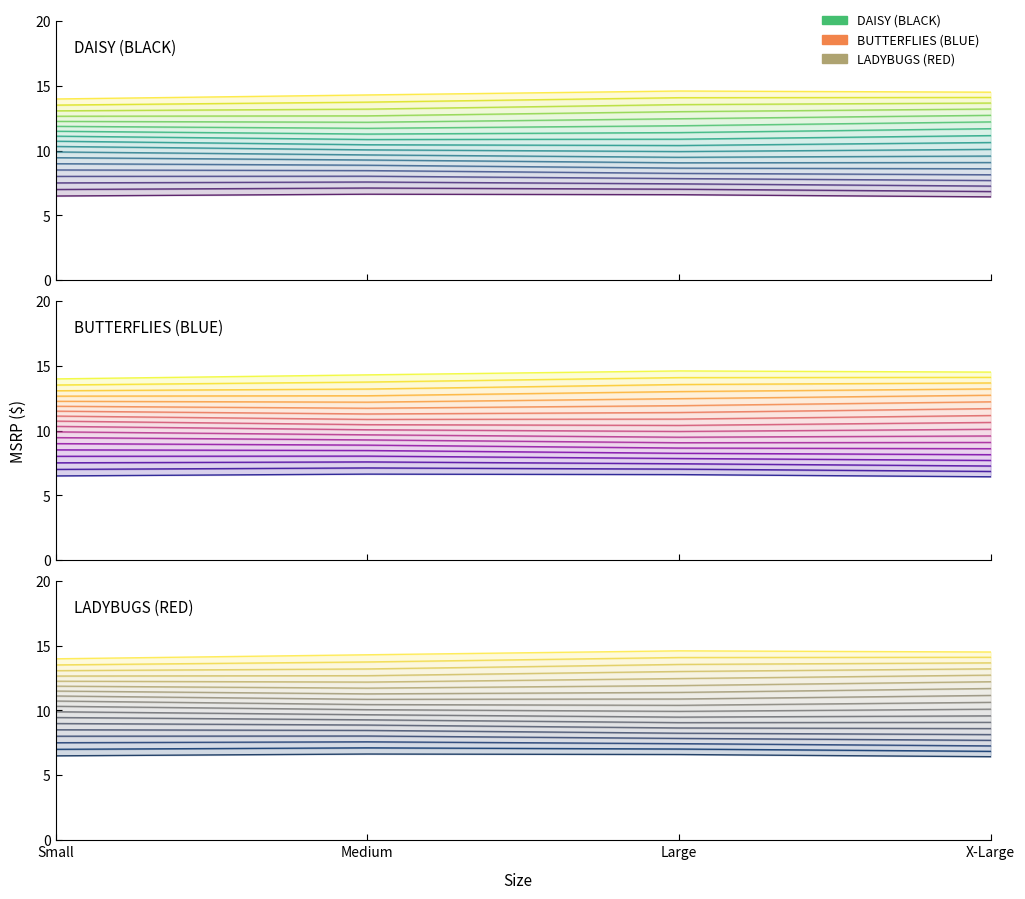

Reading left to right, what are all the values shown in this chart?

DAISY (BLACK): 6.5	6.6	6.6	6.4
BUTTERFLIES (BLUE): 6.5	6.6	6.6	6.4
LADYBUGS (RED): 6.5	6.6	6.6	6.4